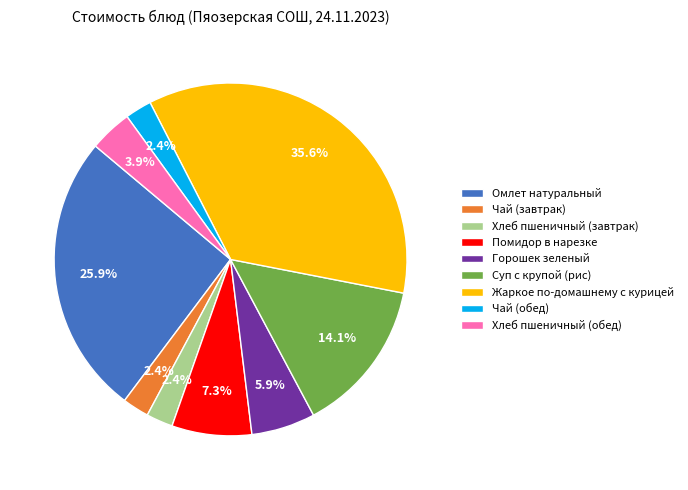

To the nearest percent, what portion does Чай (обед) represent?

2%